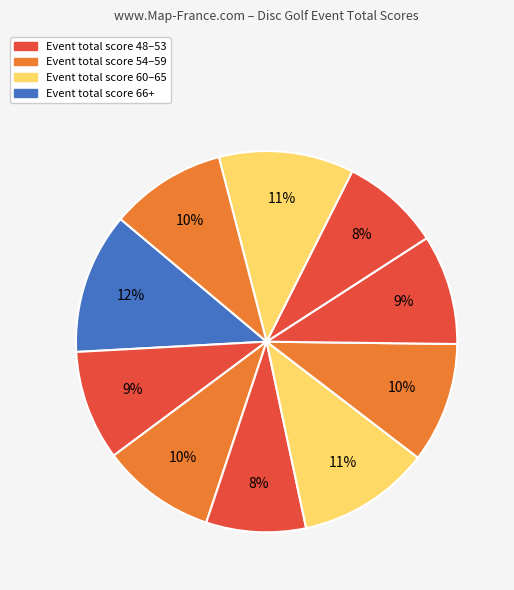

Is there a majority slice in this chart?

No